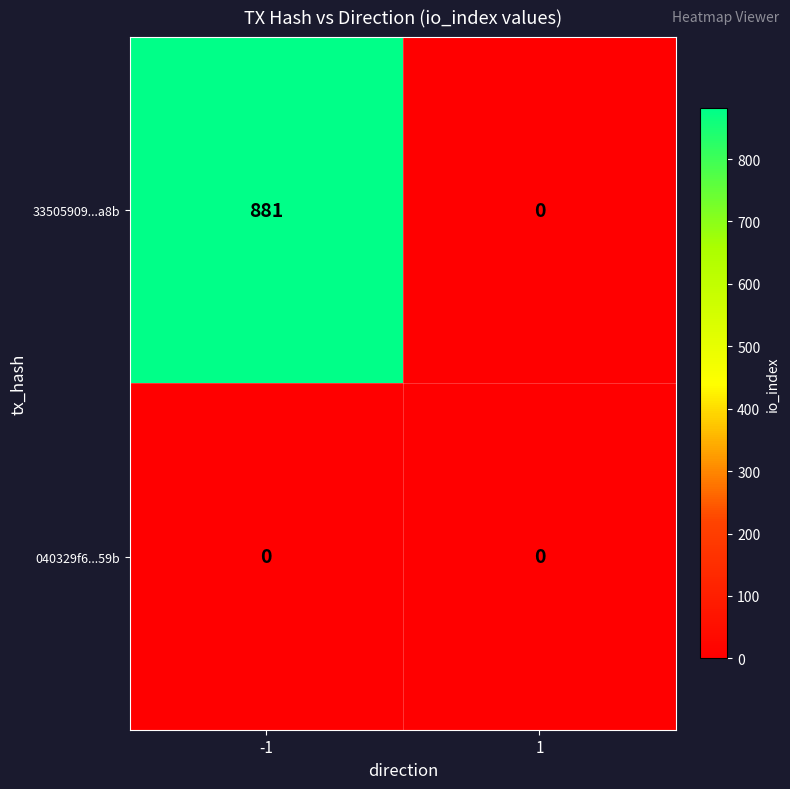

Reading left to right, what are all the values shown in this chart?

33505909...a8b: 881	0
040329f6...59b: 0	0